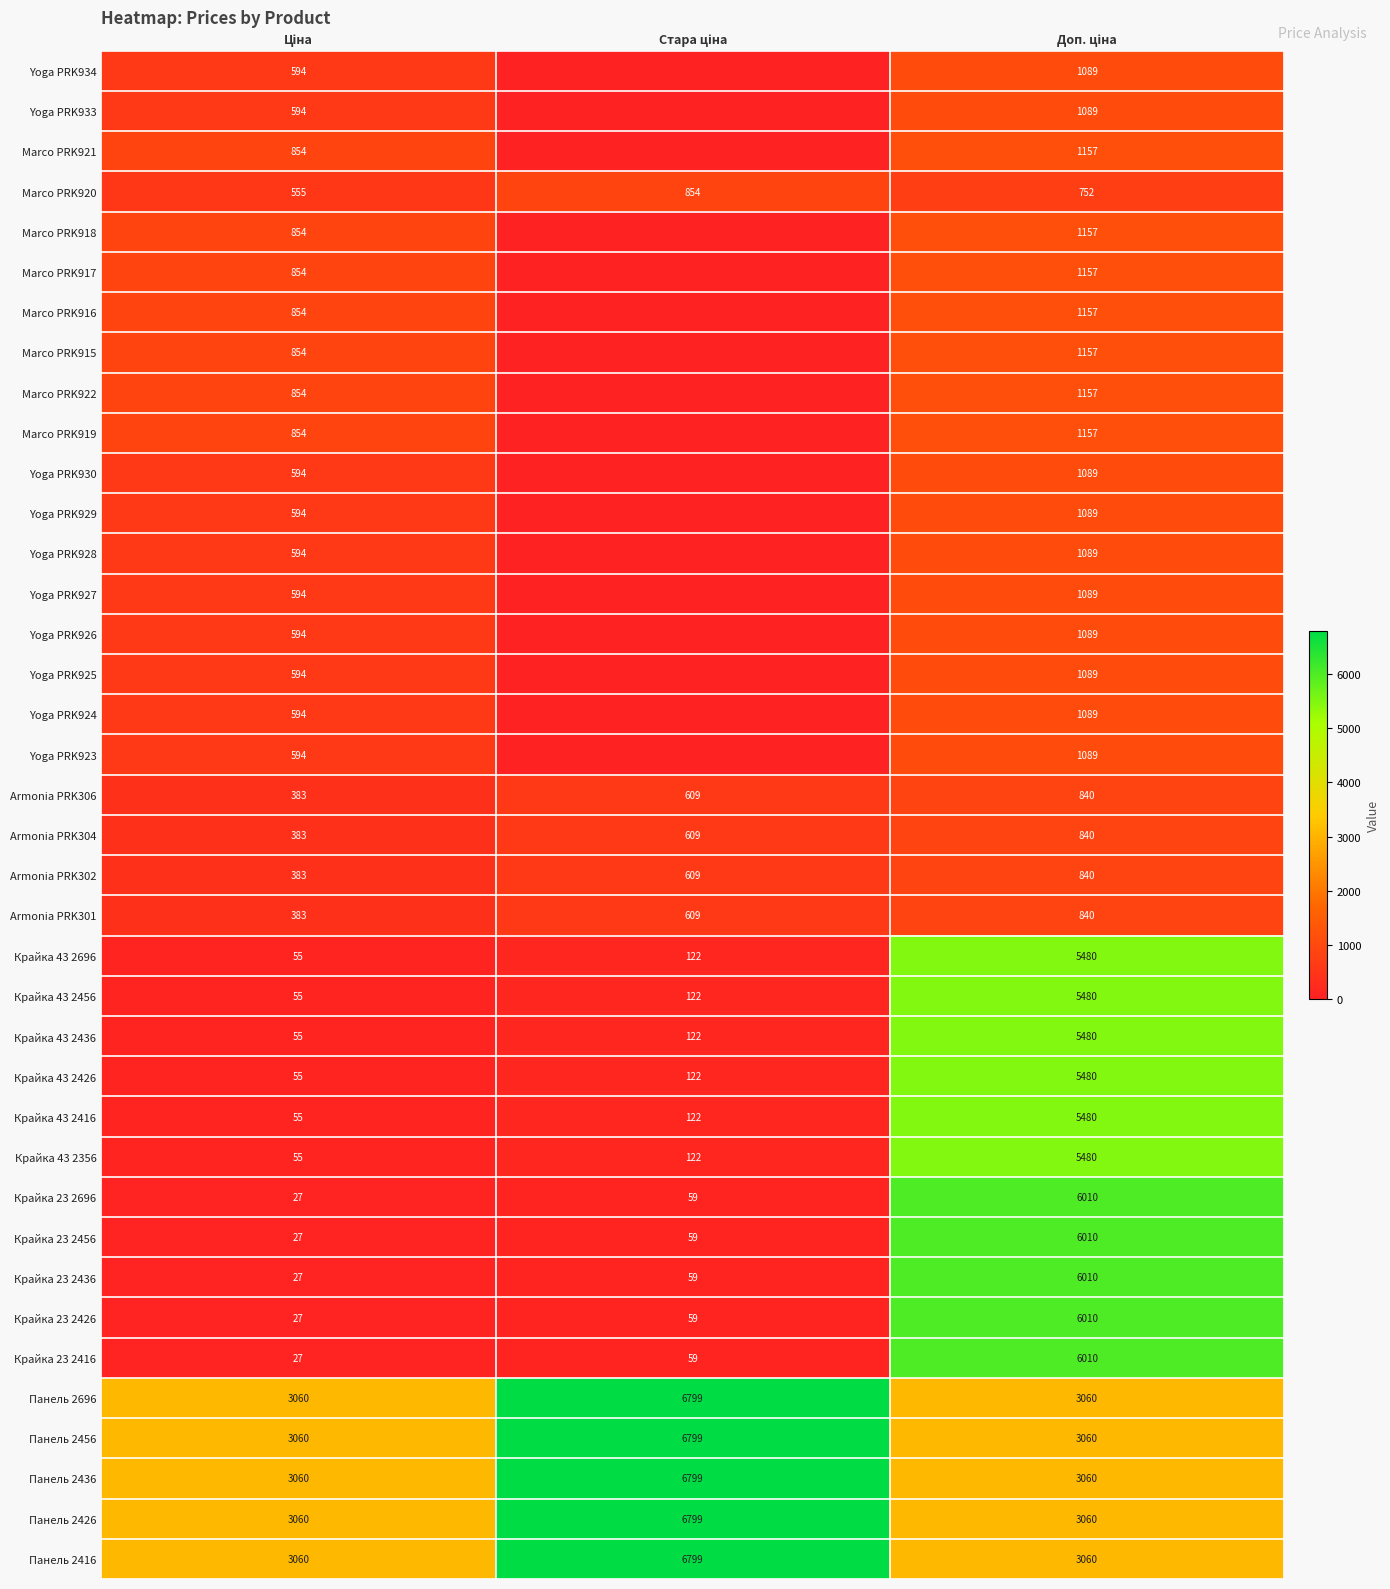

What is the difference between the maximum and minimum values in the Marco PRK920 series?

299